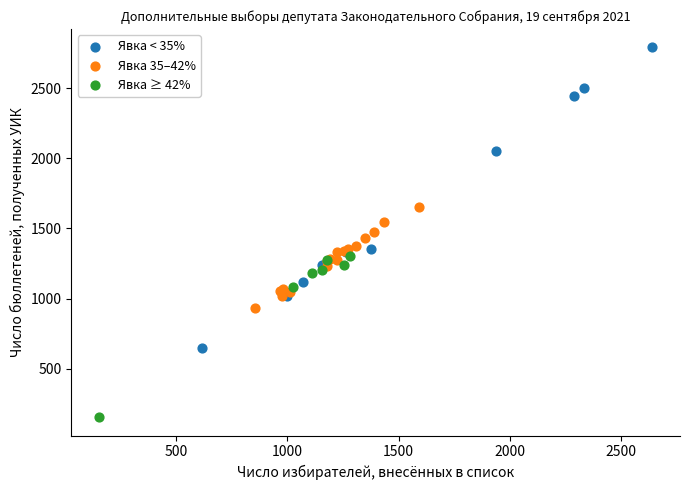

Which series has the widest spread of Y values?

Явка < 35%